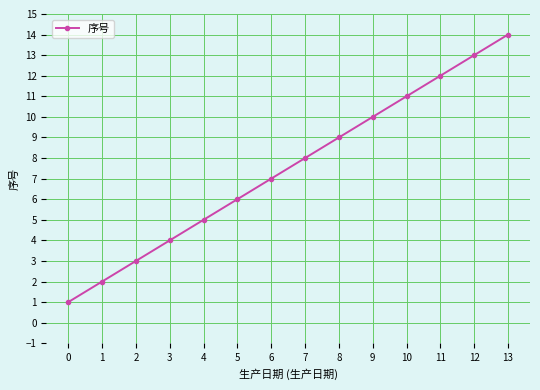

What is the difference between the second highest and second lowest values?

11